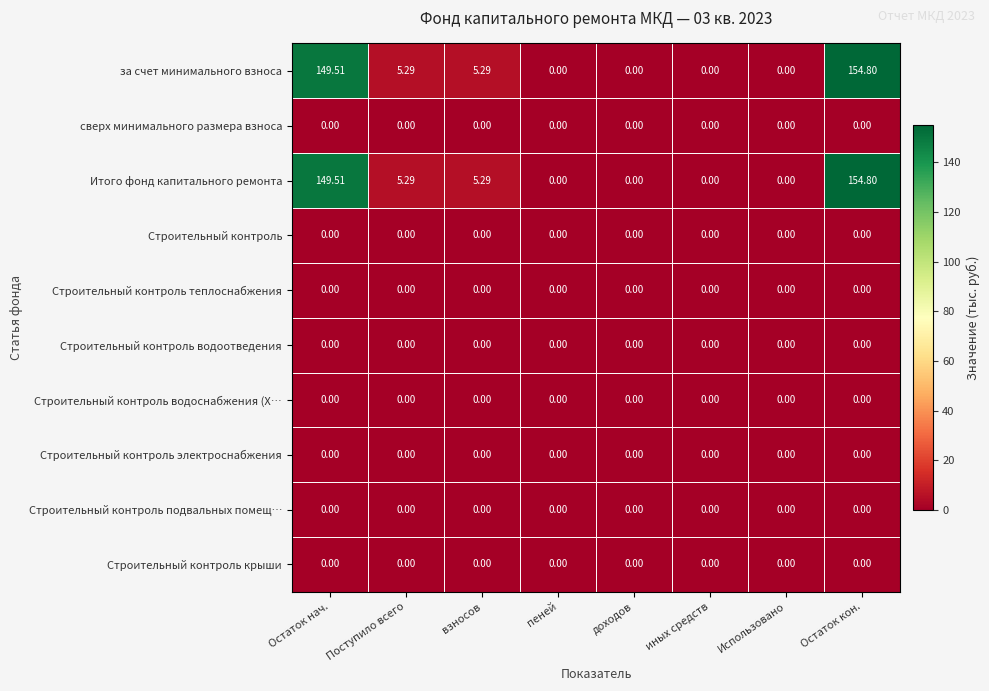

At which category does the chart reach its peak across all series?

Остаток кон.